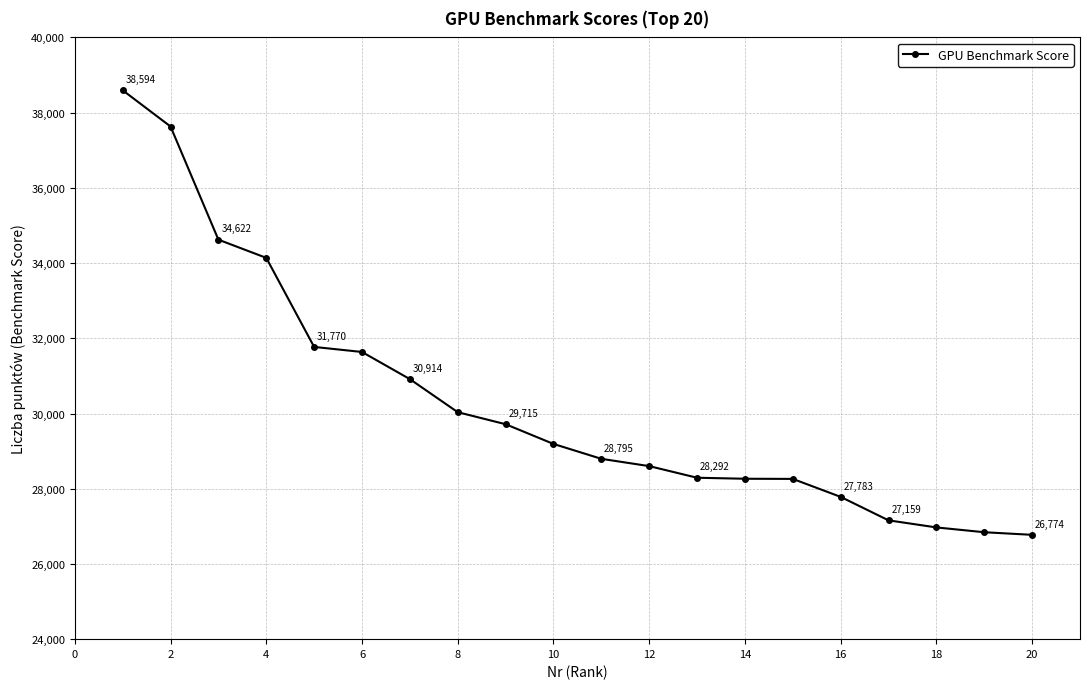

What is the difference between the maximum and minimum values?

11820